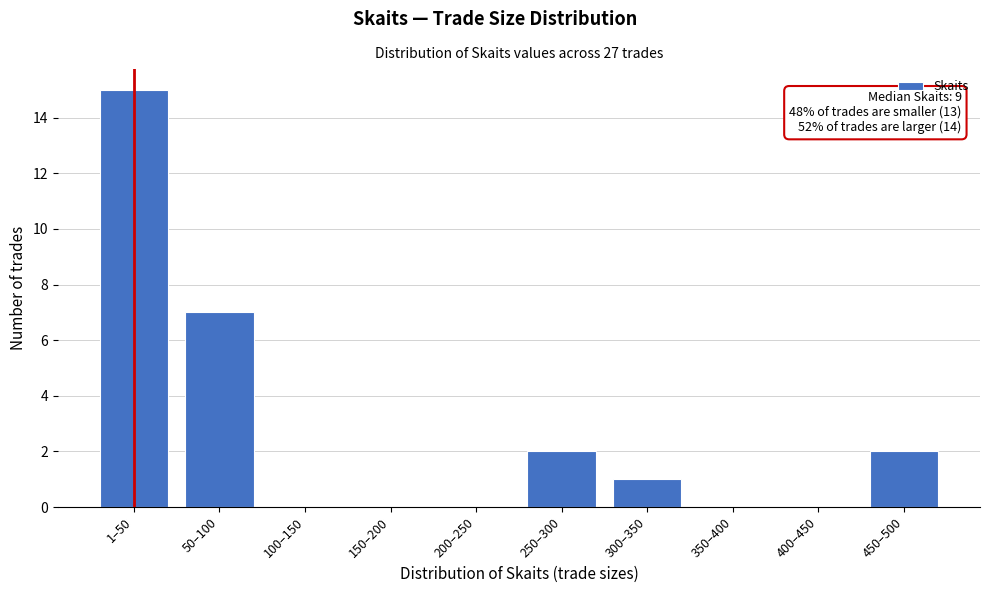

Reading right to left, extract all data points from this chart.

450–500=2	400–450=0	350–400=0	300–350=1	250–300=2	200–250=0	150–200=0	100–150=0	50–100=7	1–50=15